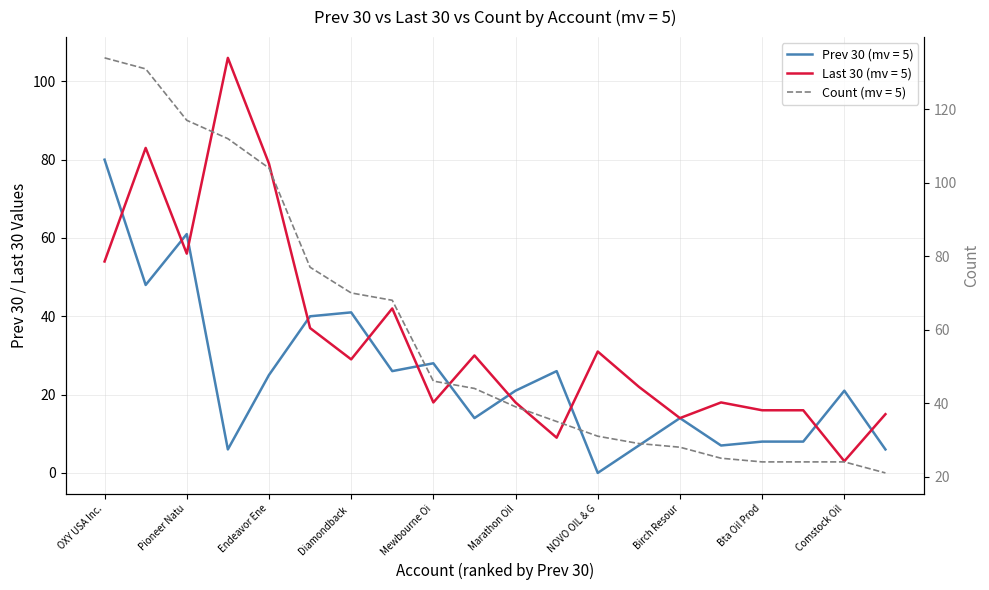

How many interior local valleys does the Prev 30 series have?

6